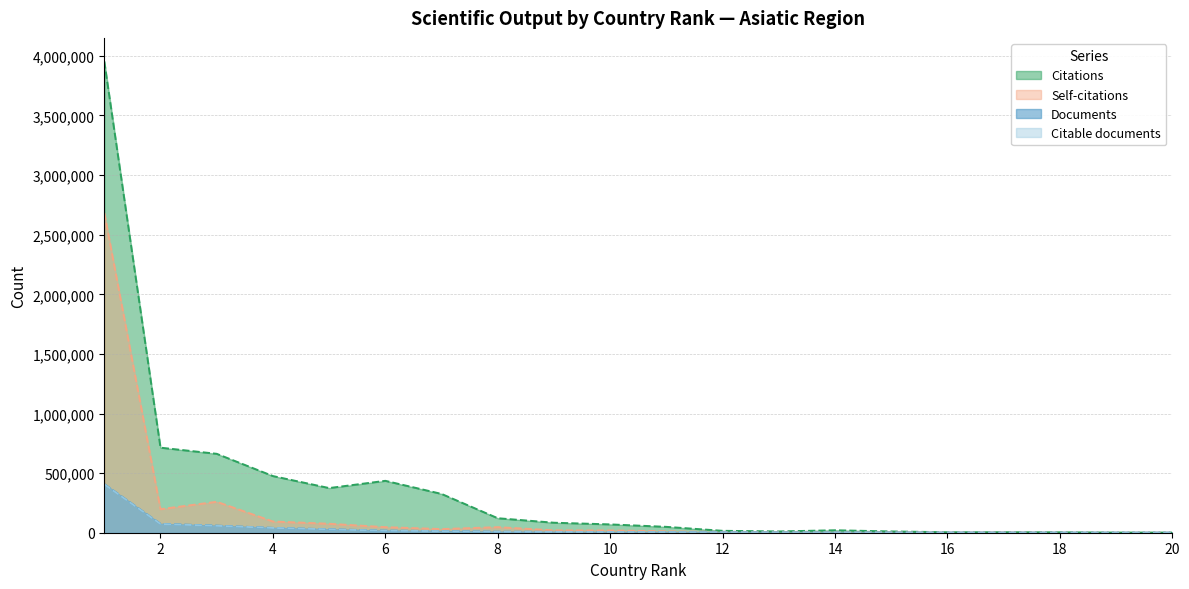

Does the chart display data point markers on the line(s)?

No